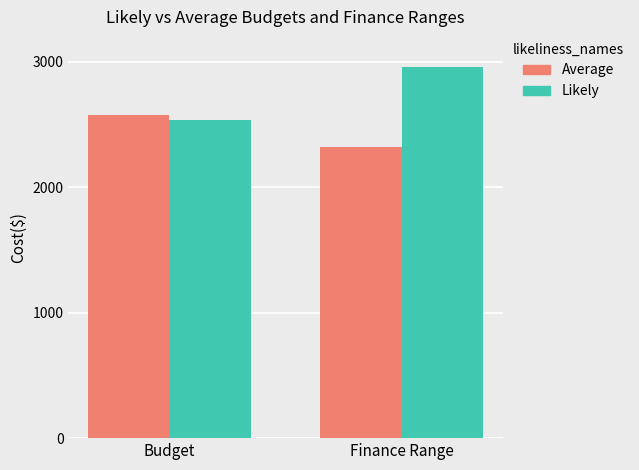

How many distinct data groups are displayed?

2